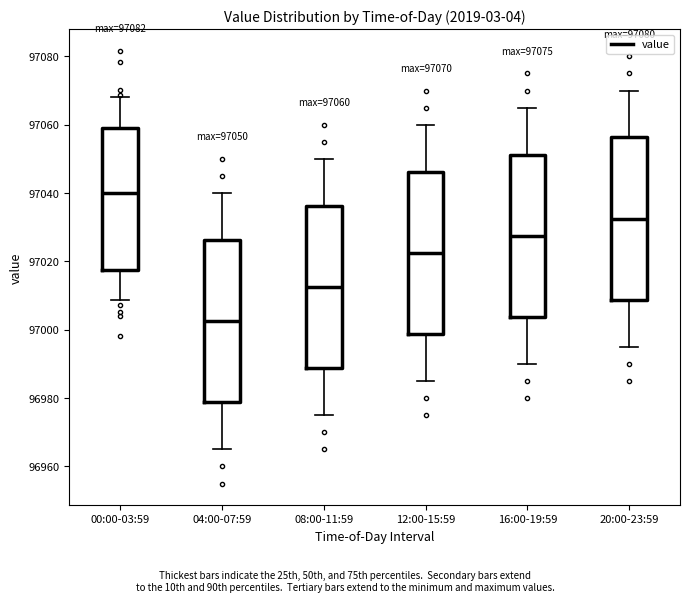

Which box has the highest median line?

00:00-03:59